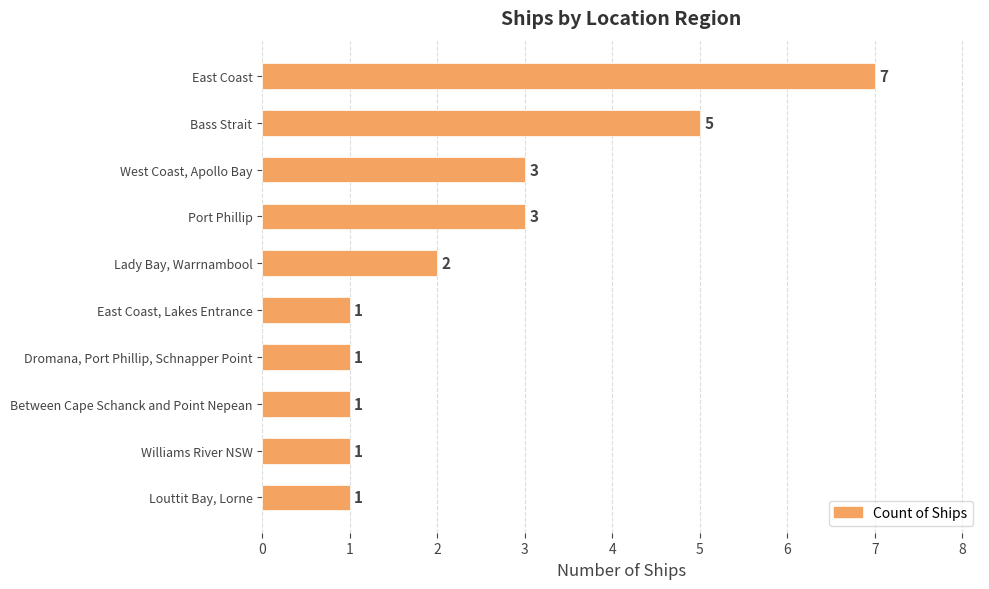

Count the values in the range 1 to 3.

8